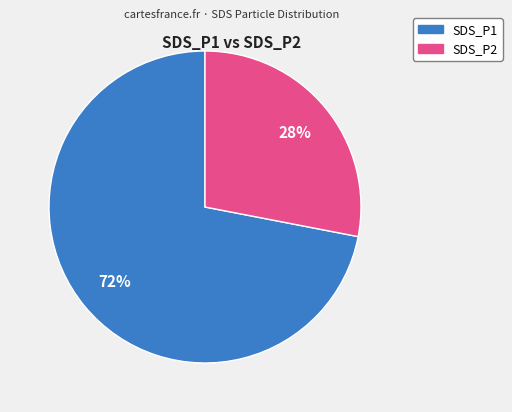

Is the sum of SDS_P1 and SDS_P2 greater than half?

Yes